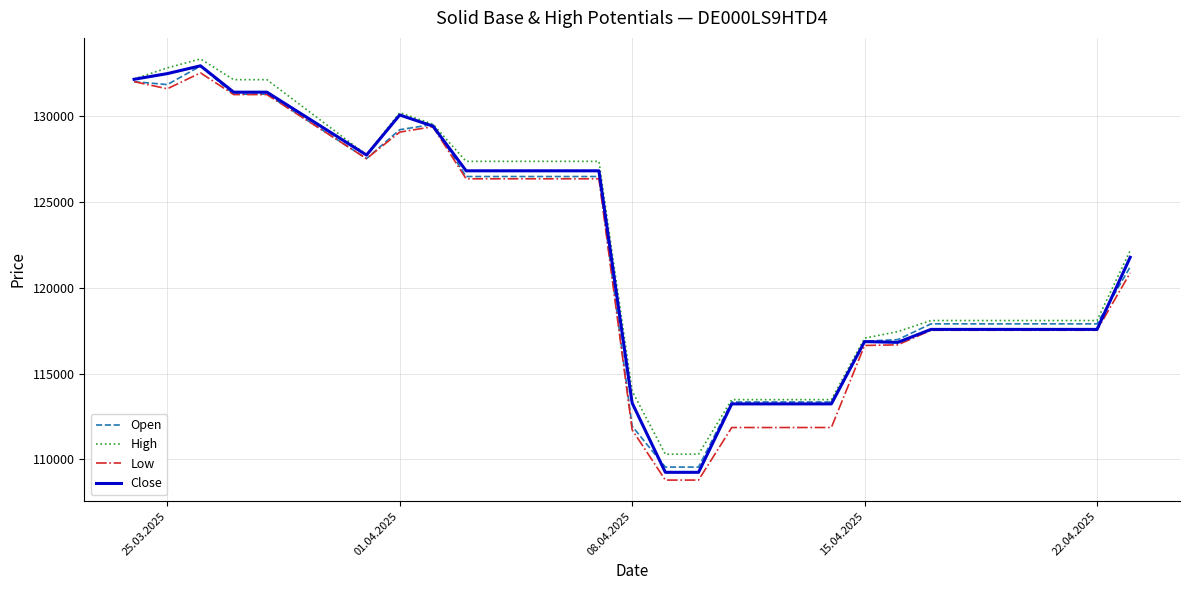

What is the maximum value for Low?

132537